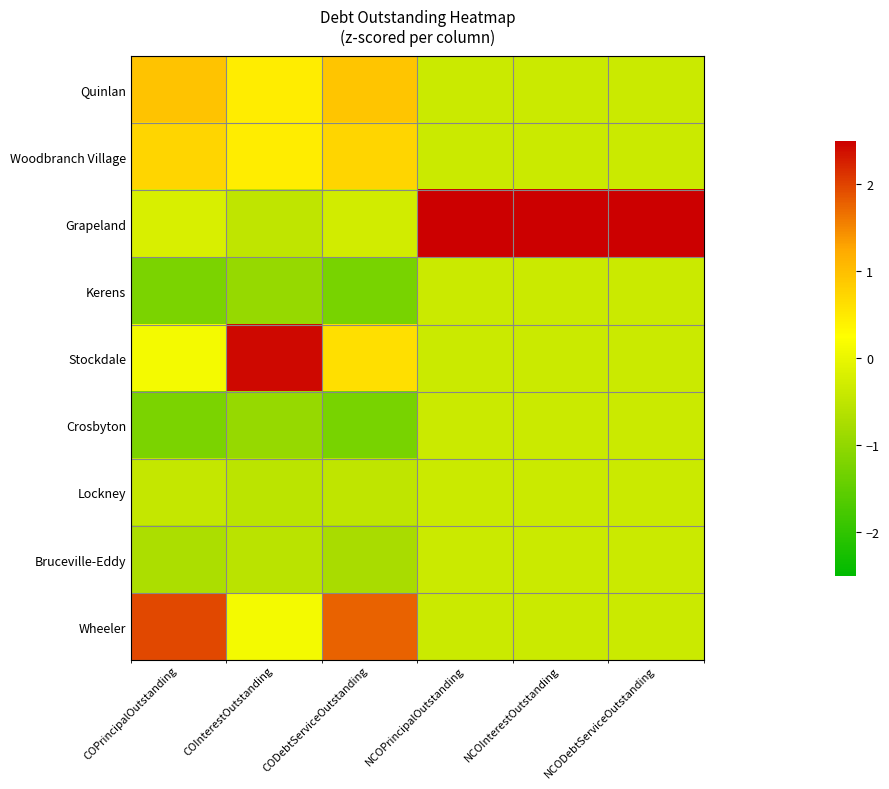

What is the maximum value shown in the chart?

2.8